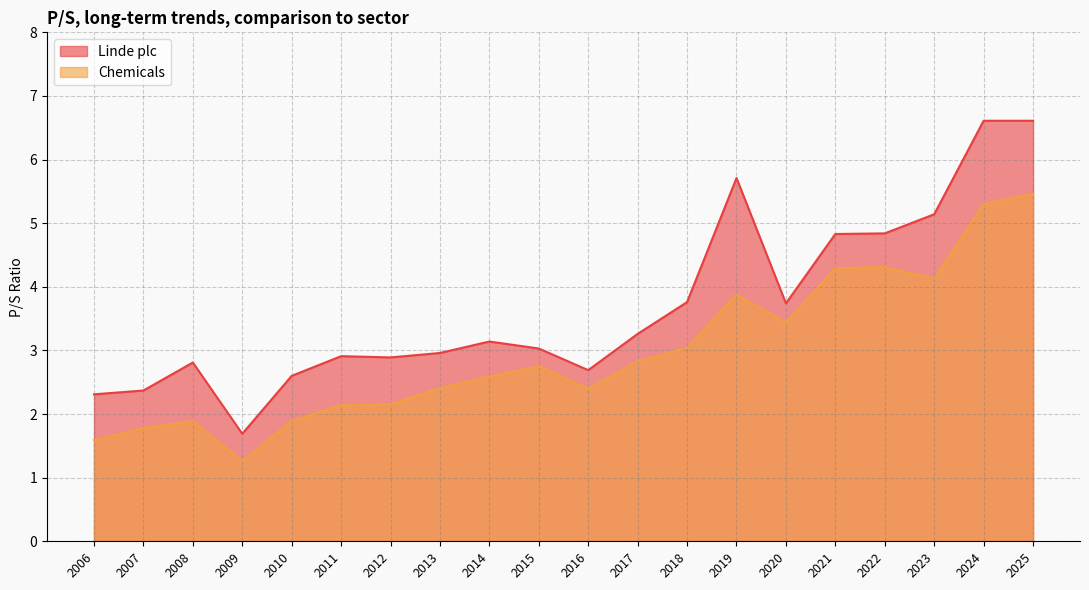

Where is the first local maximum for Linde plc?

2008